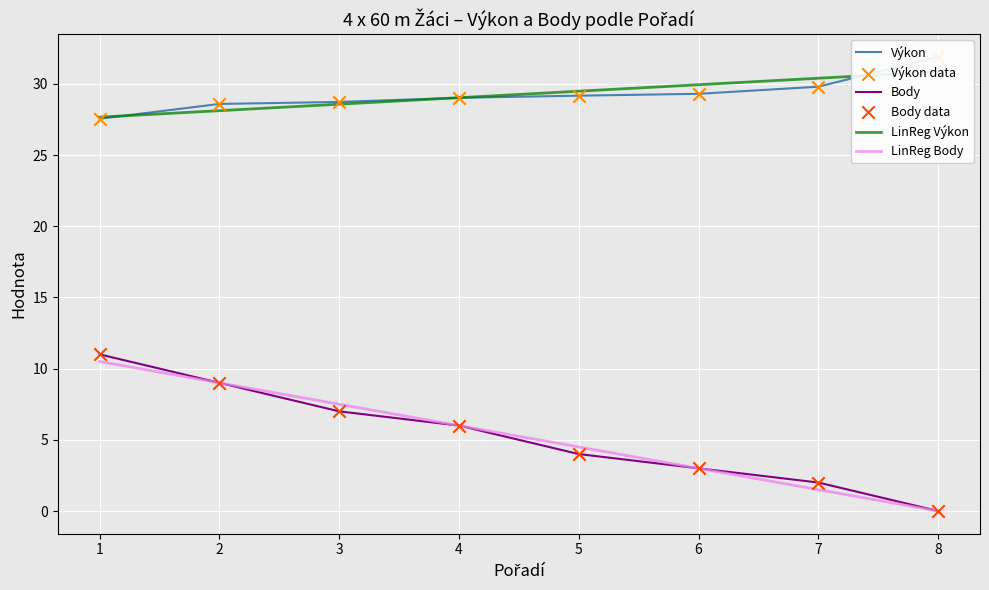

What are all the series names shown in the legend?

Výkon, Body, LinReg Výkon, LinReg Body, Výkon data, Body data